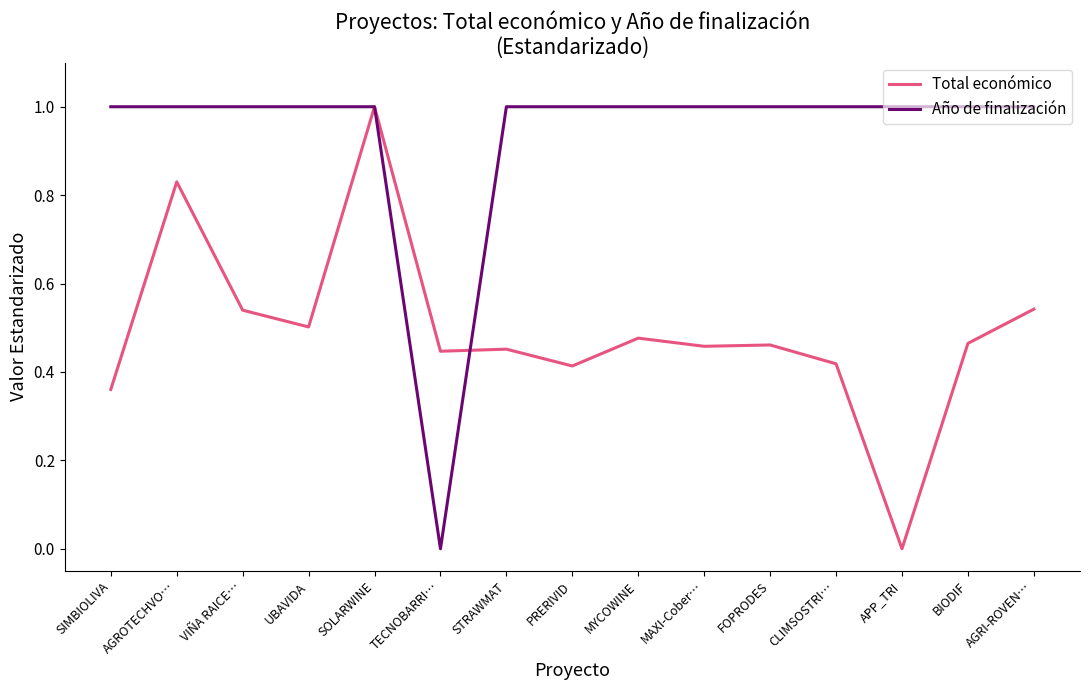

At how many categories does at least one series exceed 0?

15